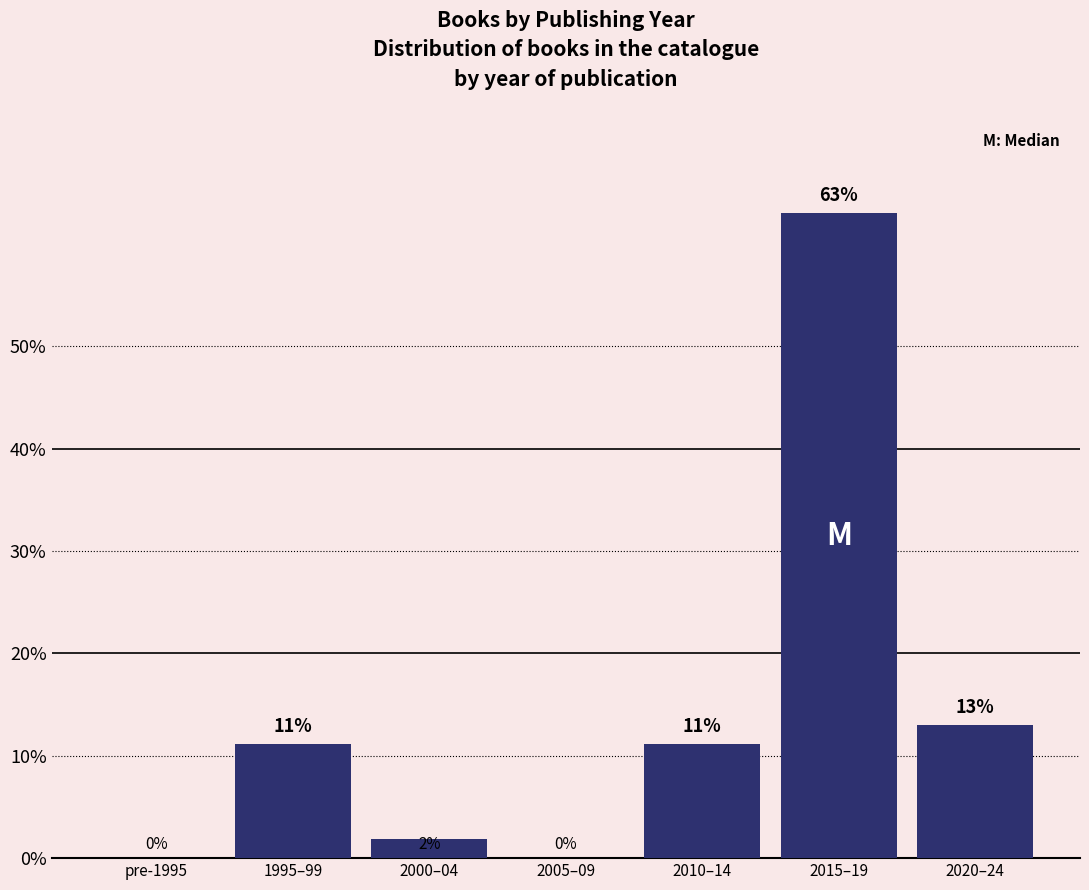

What is the greatest value displayed?

63.0